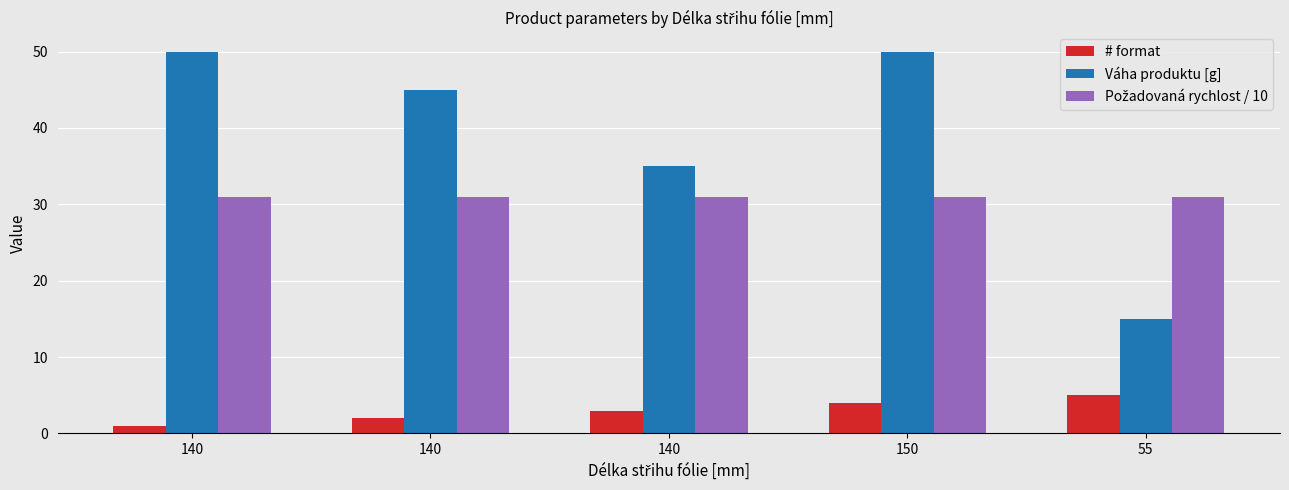

At which label does # format first exceed 3?

150